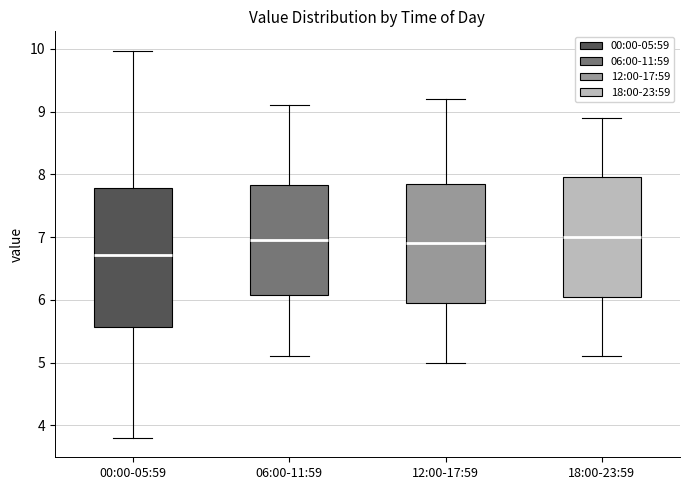

Comparing the boxes themselves (not the whiskers), which one is the tallest?

00:00-05:59